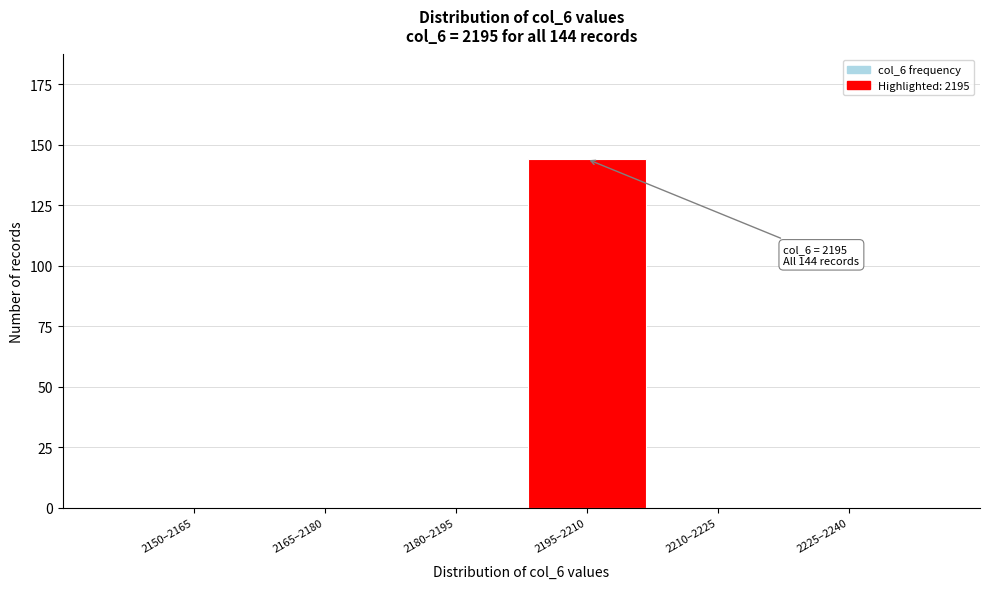

Reading right to left, extract all data points from this chart.

2225–2240=0	2210–2225=0	2195–2210=144	2180–2195=0	2165–2180=0	2150–2165=0